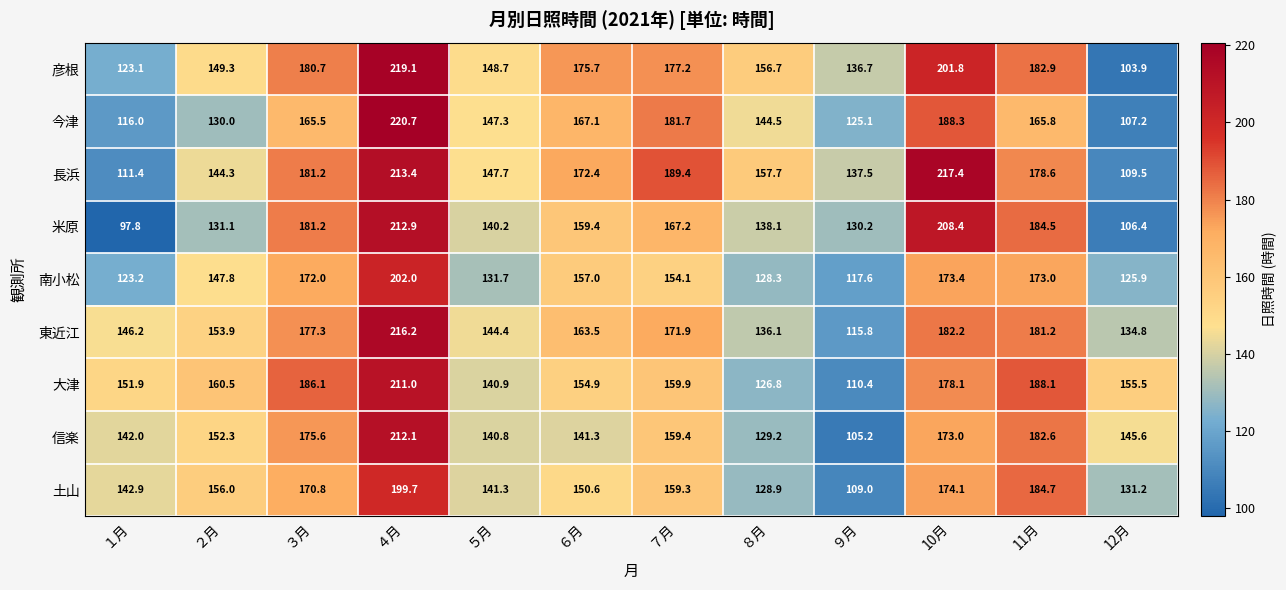

What is the sum of the 大津 values at ５月 and ９月?

251.3